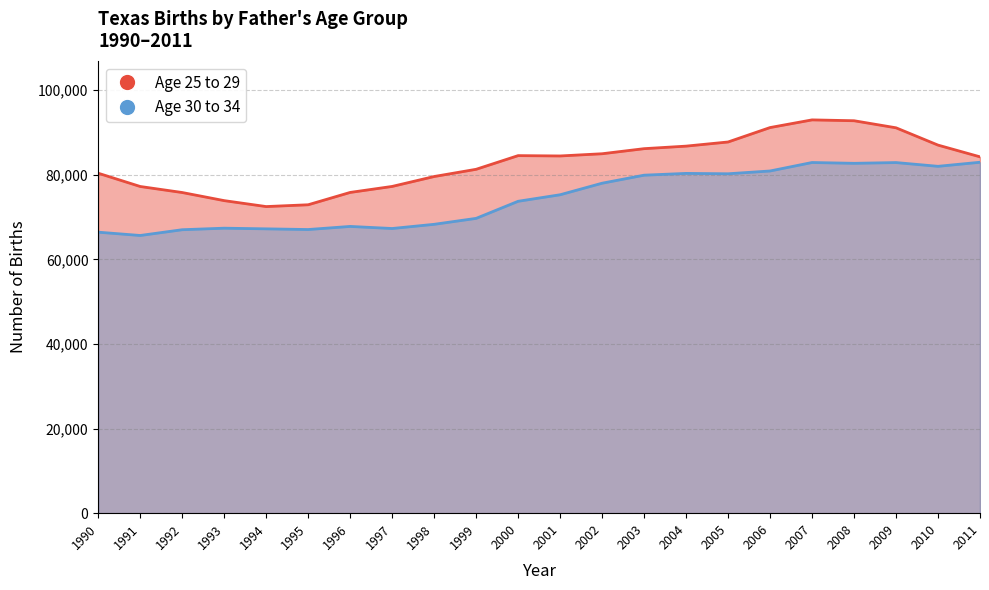

At which category does the chart reach its minimum across all series?

1991